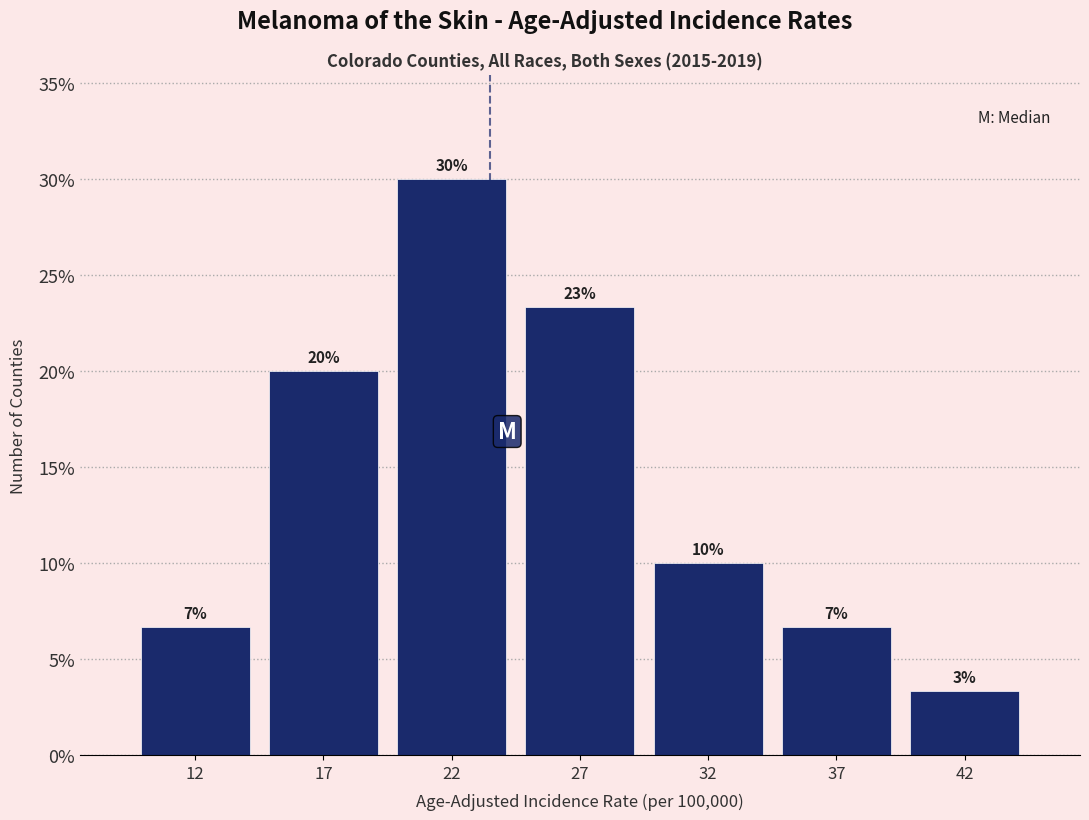

How many bars are there in total?

7